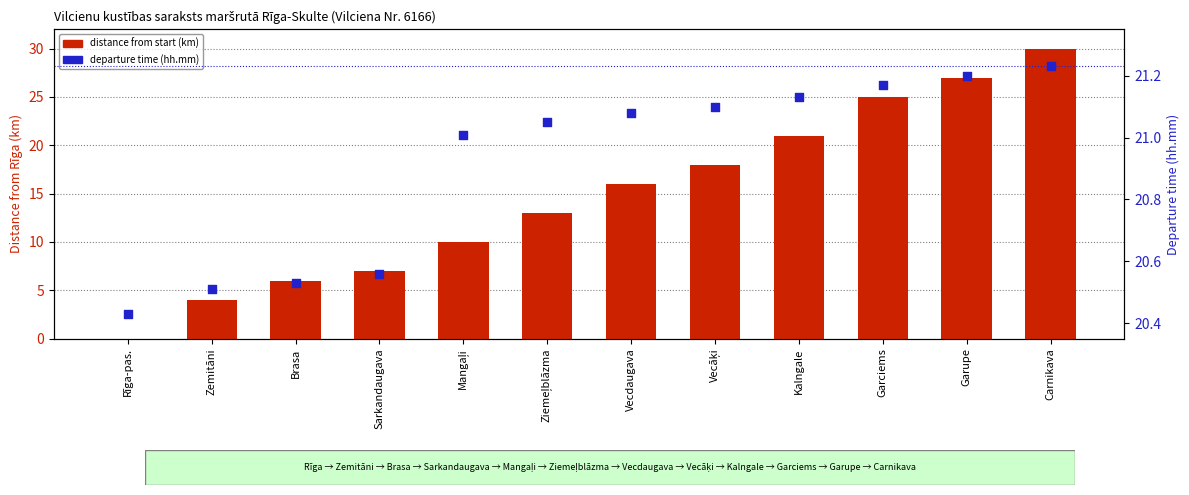

Which series has the largest total across all categories?

departure time (hh.mm)